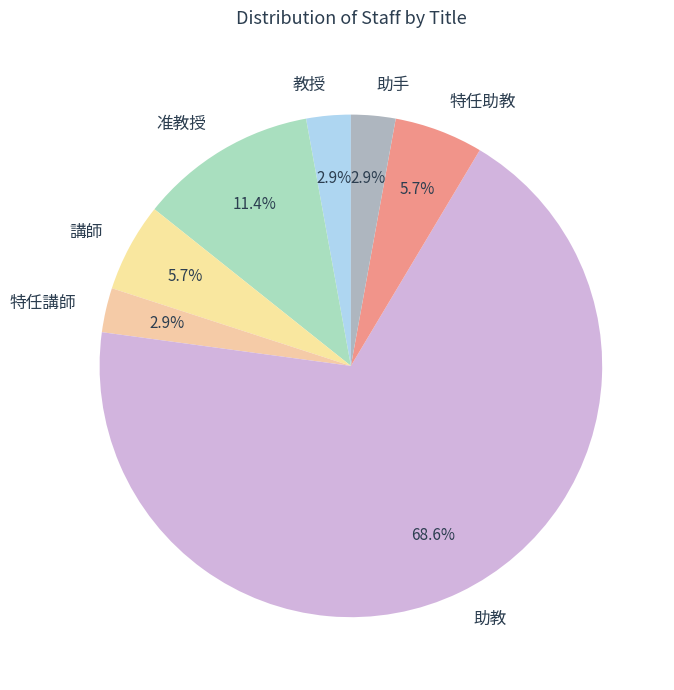

Between 准教授 and 教授, which is larger?

准教授